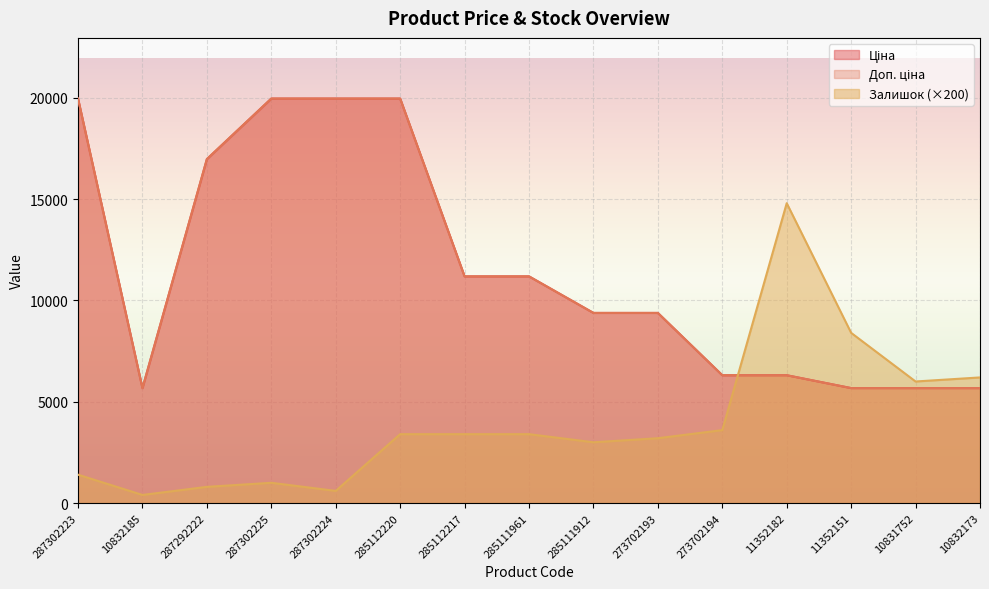

Which series has the largest total across all categories?

Ціна